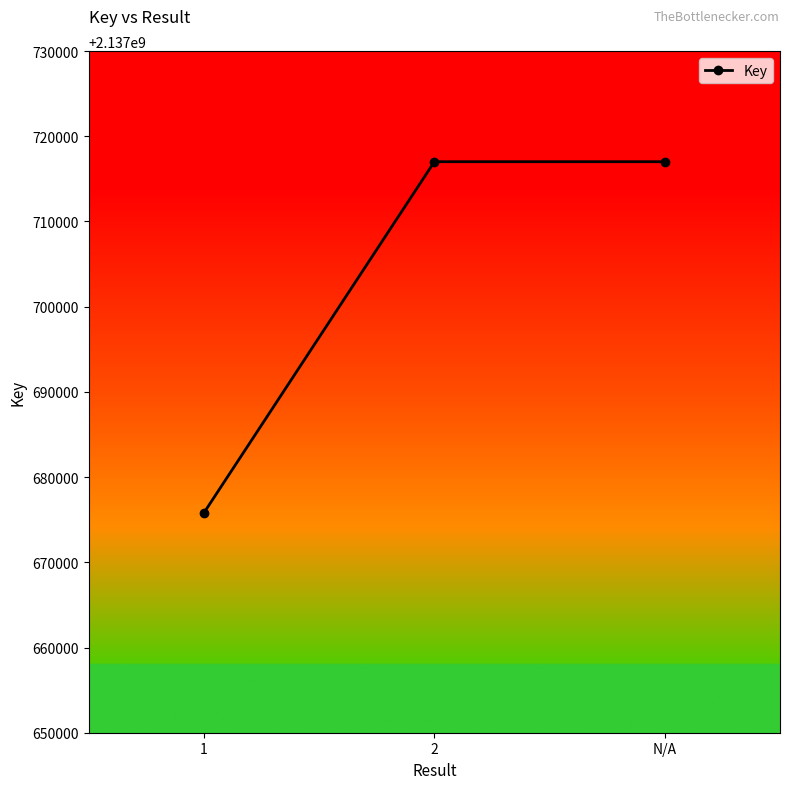

What is the label of the 3rd point from the left?

N/A